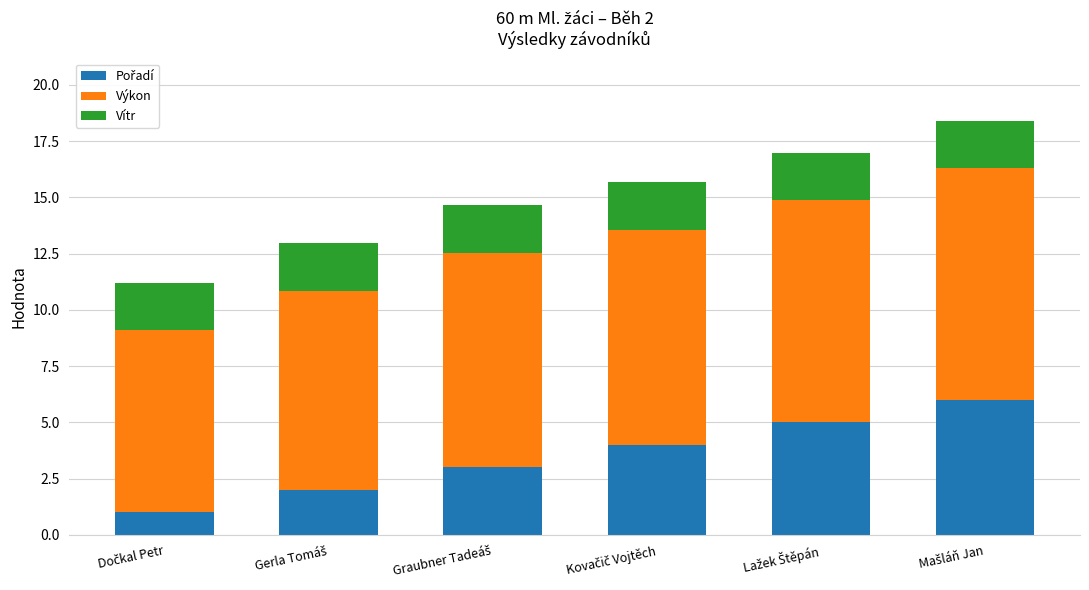

What is the label of the 6th bar from the left?

Mašláň Jan